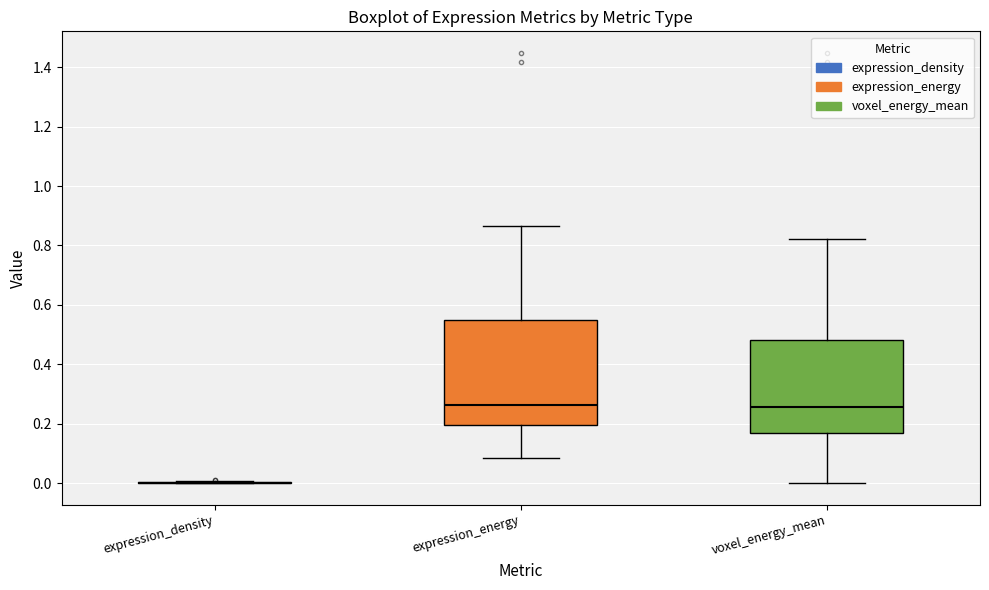

Where does the lower whisker of the box for expression_energy end on the y-axis? The values are not printed on the chart, so give them approximately, as read against the axis.

0.08